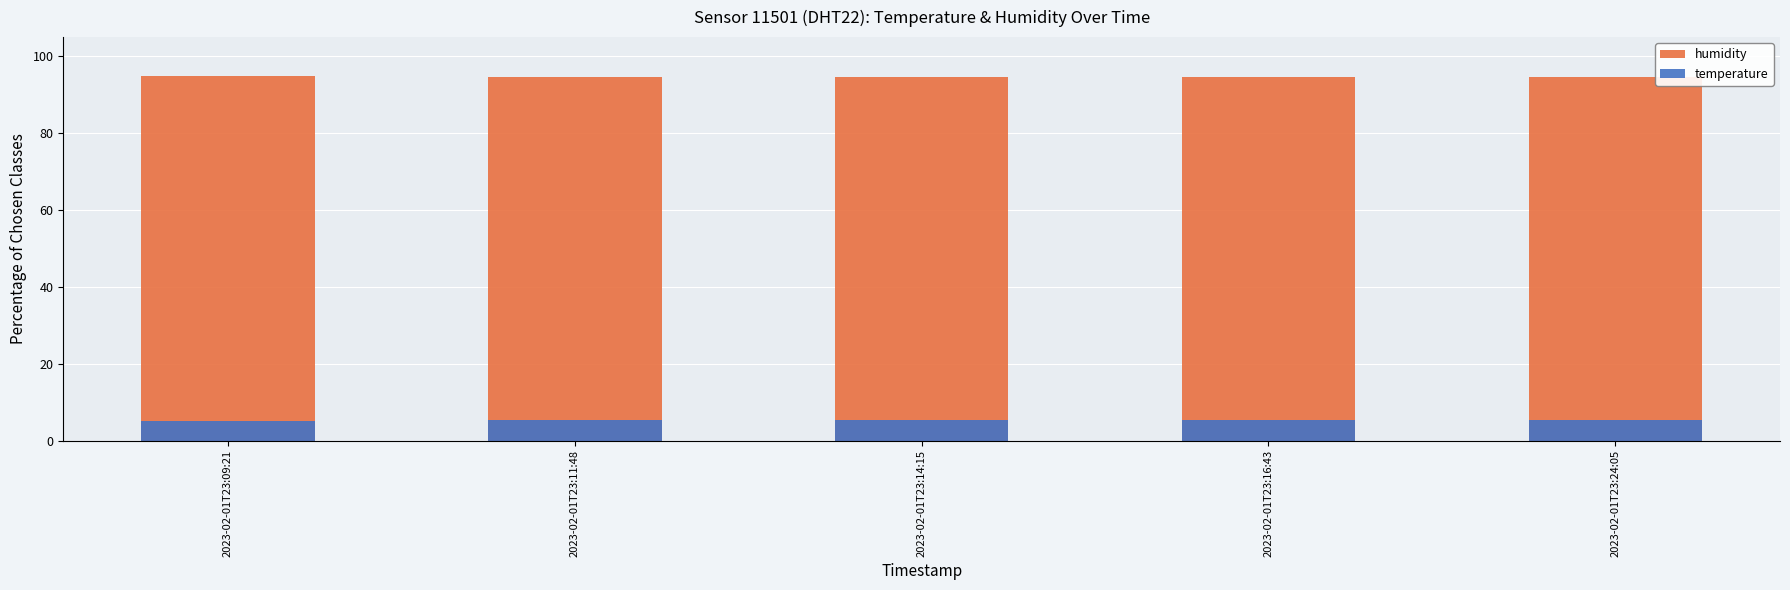

List the series in order of their peak value, highest first.

humidity, temperature